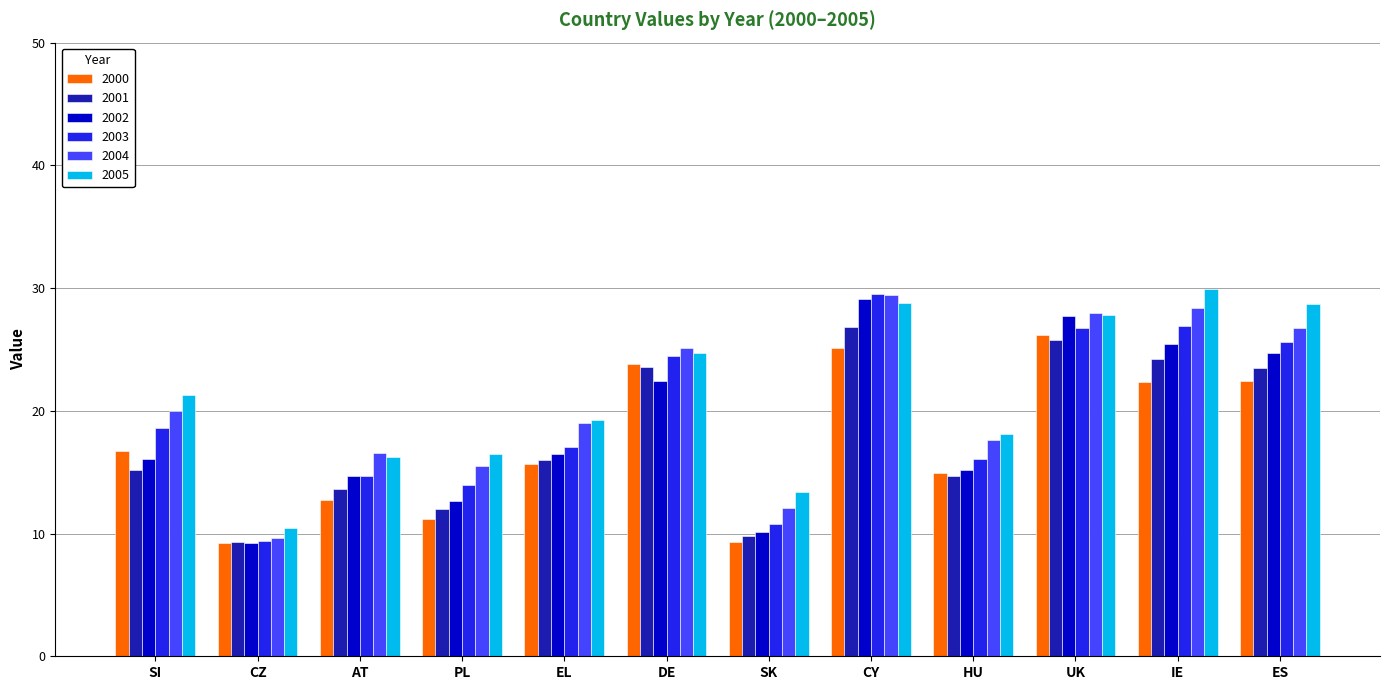

The value of 2004 at PL is 15.5. True or false?

True